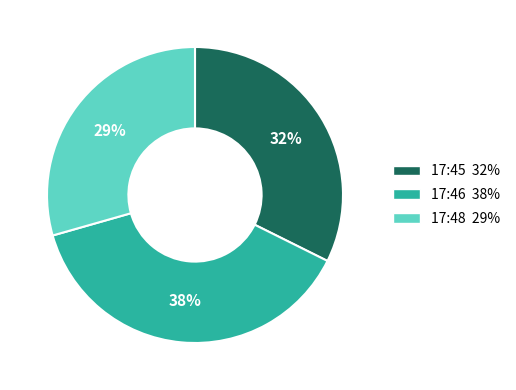

To the nearest percent, what is the difference between the largest and smallest slice percentages?

9%